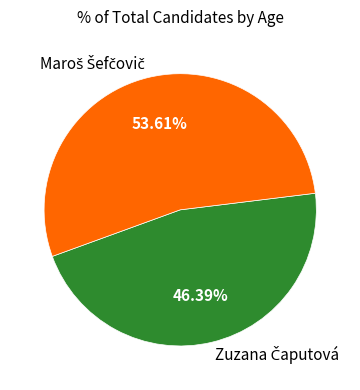

Is there any slice that represents more than half of the pie?

Yes